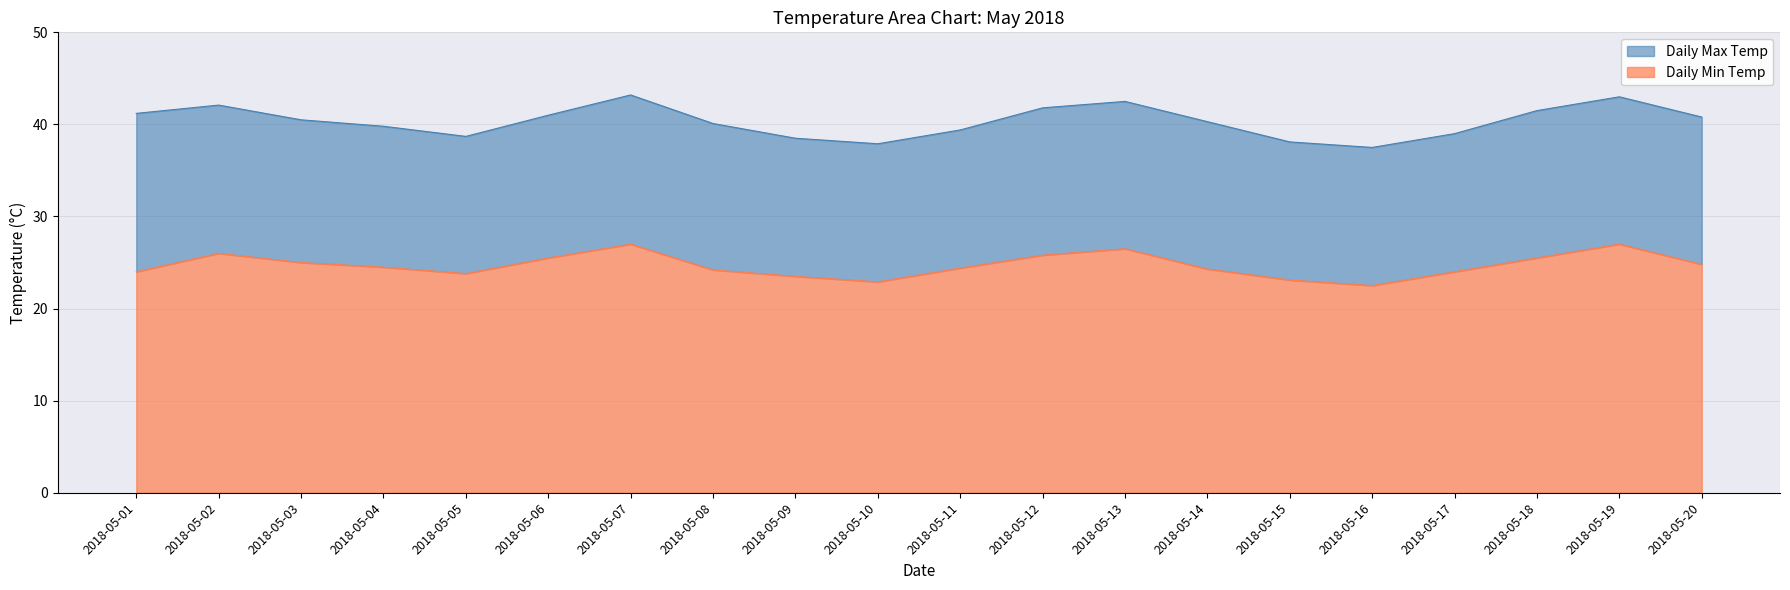

Which series has the largest total across all categories?

Daily Max Temp